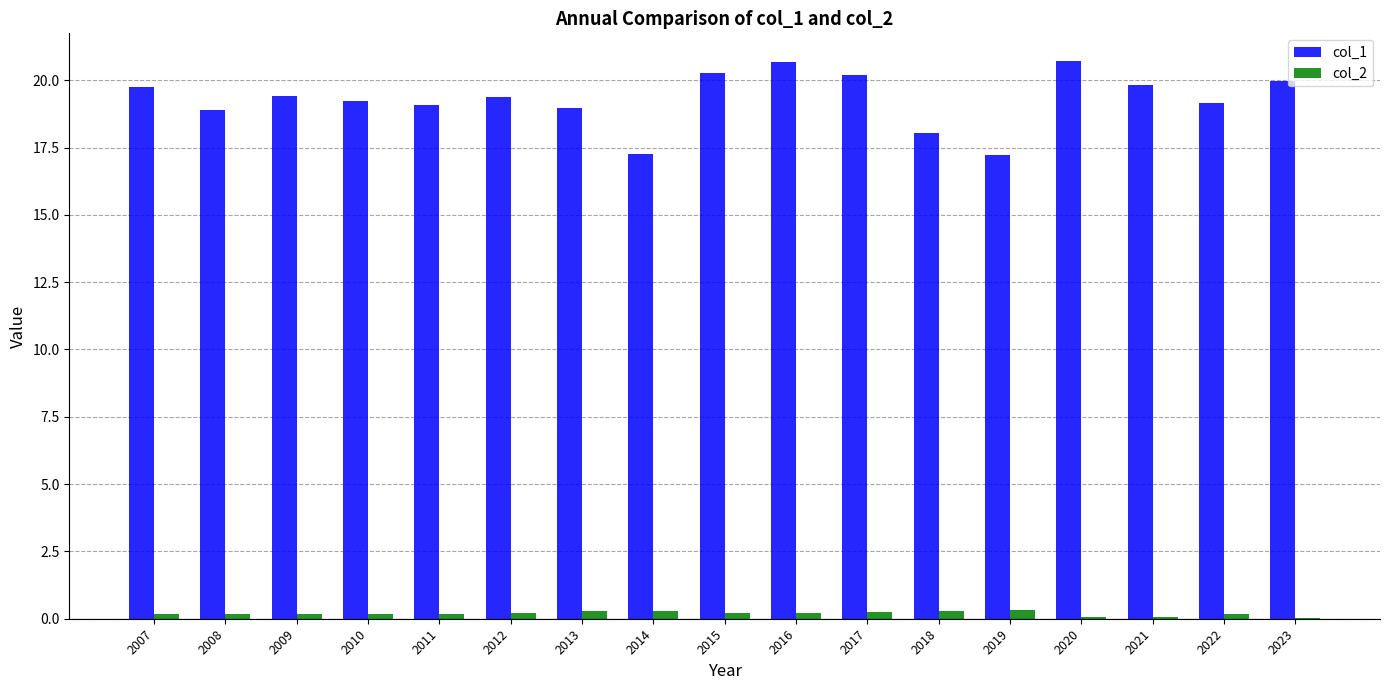

Which series has the largest total across all categories?

col_1